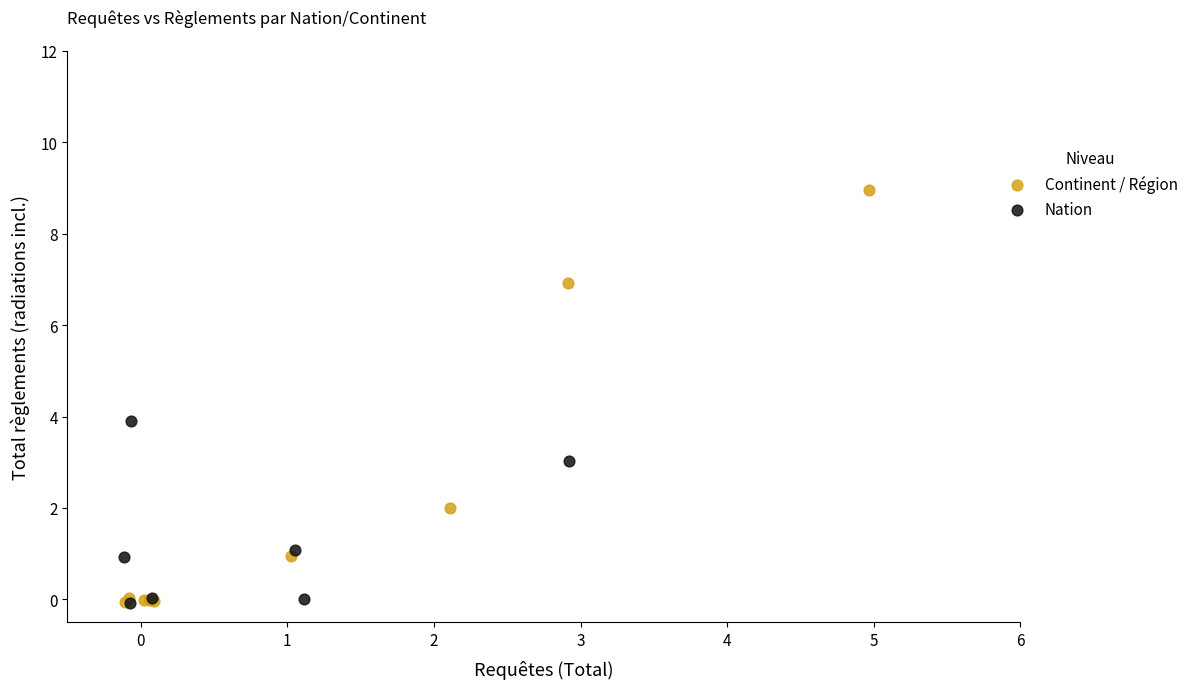

Which series contains the highest Y value?

Continent / Région